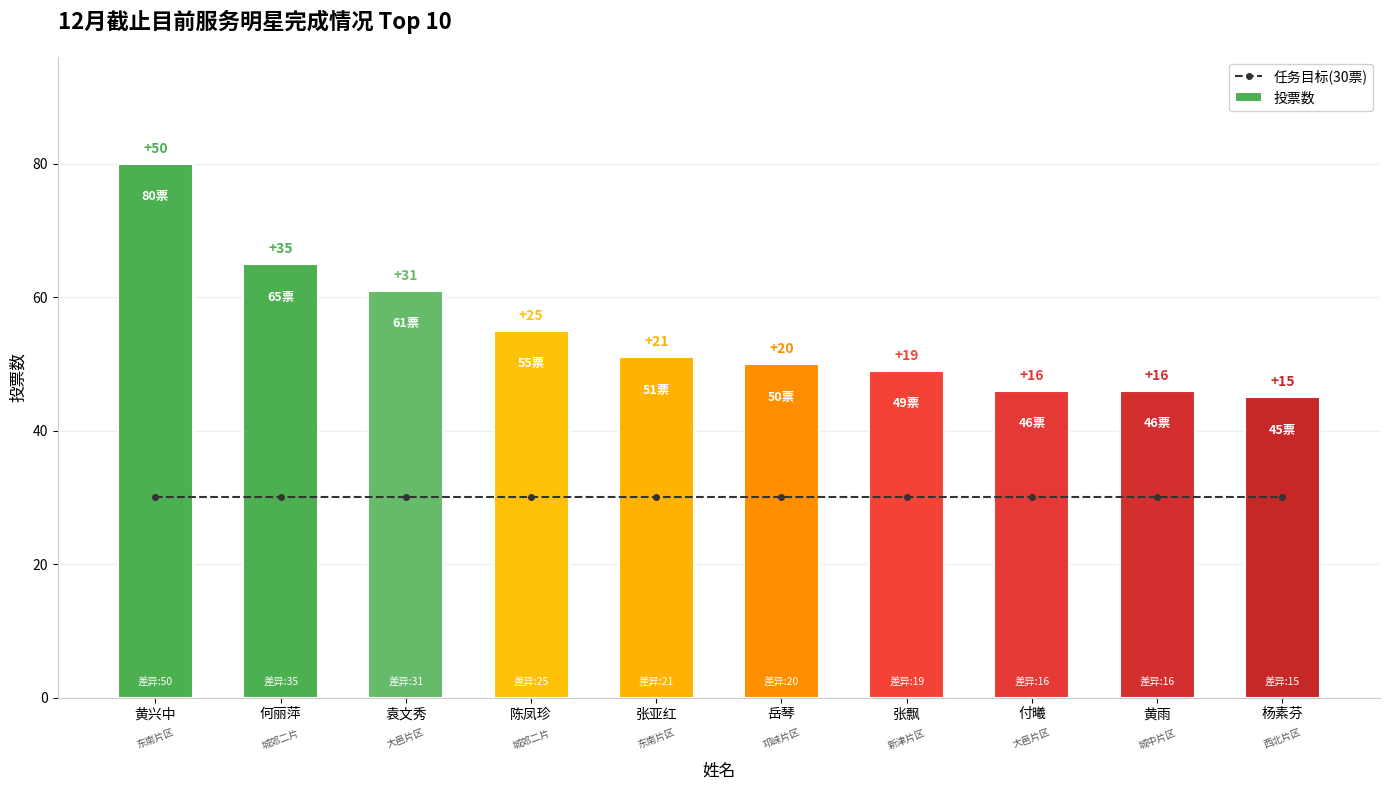

What is the label of the 10th bar from the left?

杨素芬